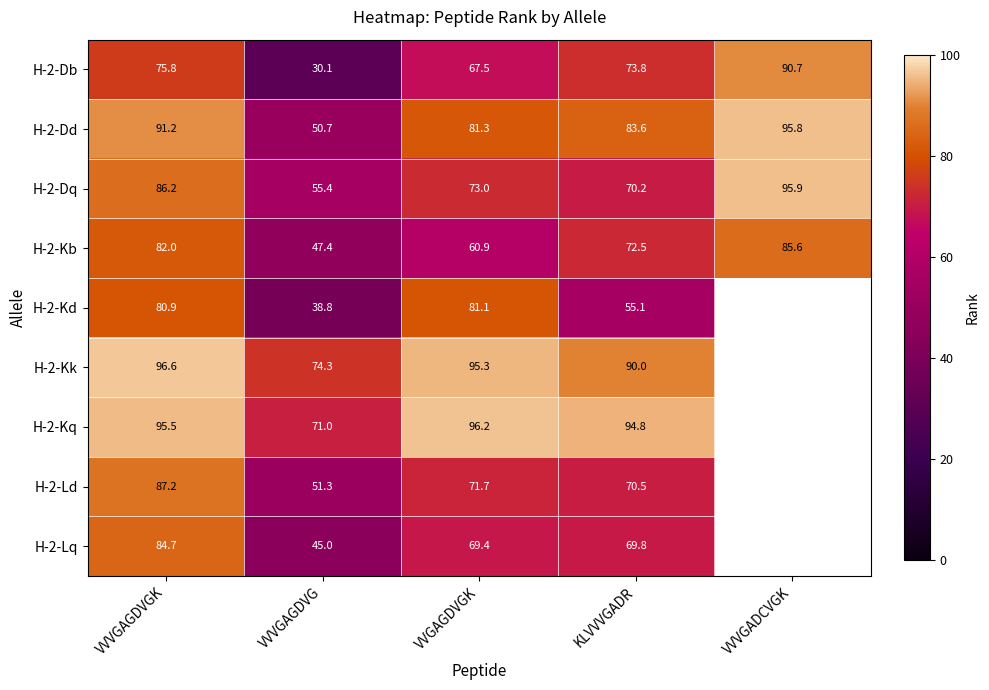

The value of H-2-Lq at VVVGAGDVG is 60.6. True or false?

False